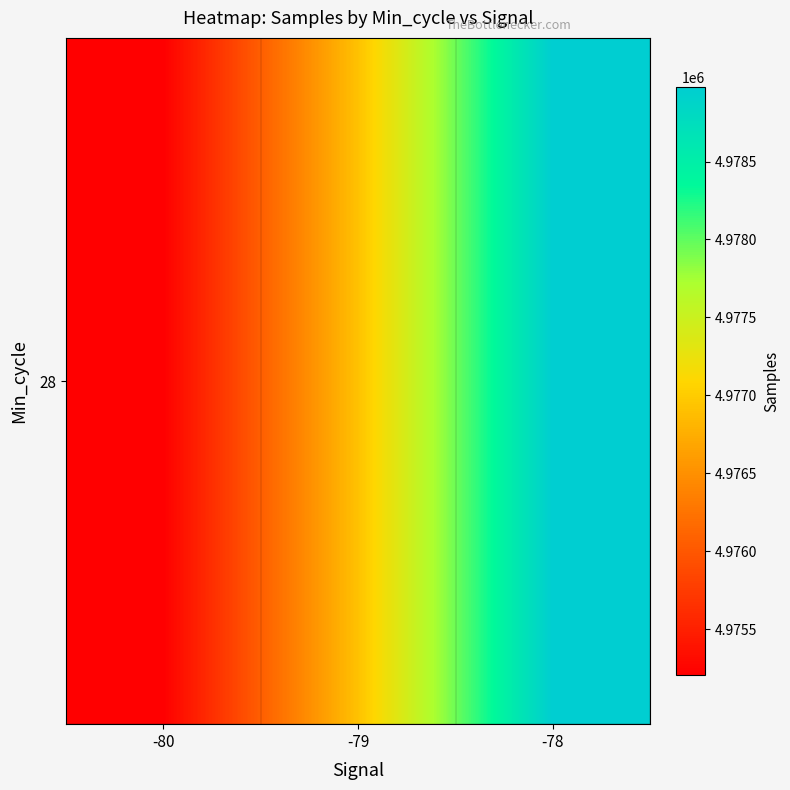

What is the average value?

4977033.1